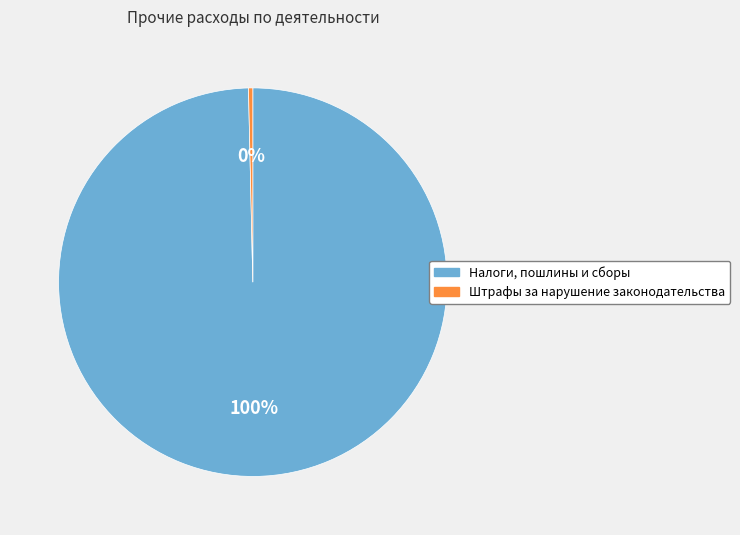

Is the sum of Налоги, пошлины и сборы and Штрафы за нарушение законодательства greater than half?

Yes